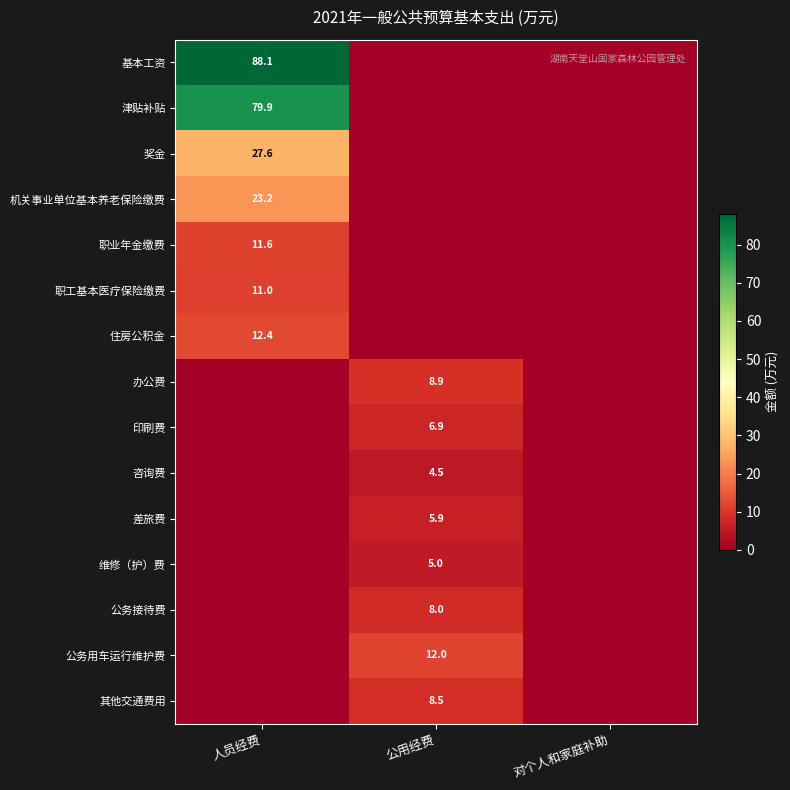

True or false: 其他交通费用 has a value of 8.5 at 公用经费.

True